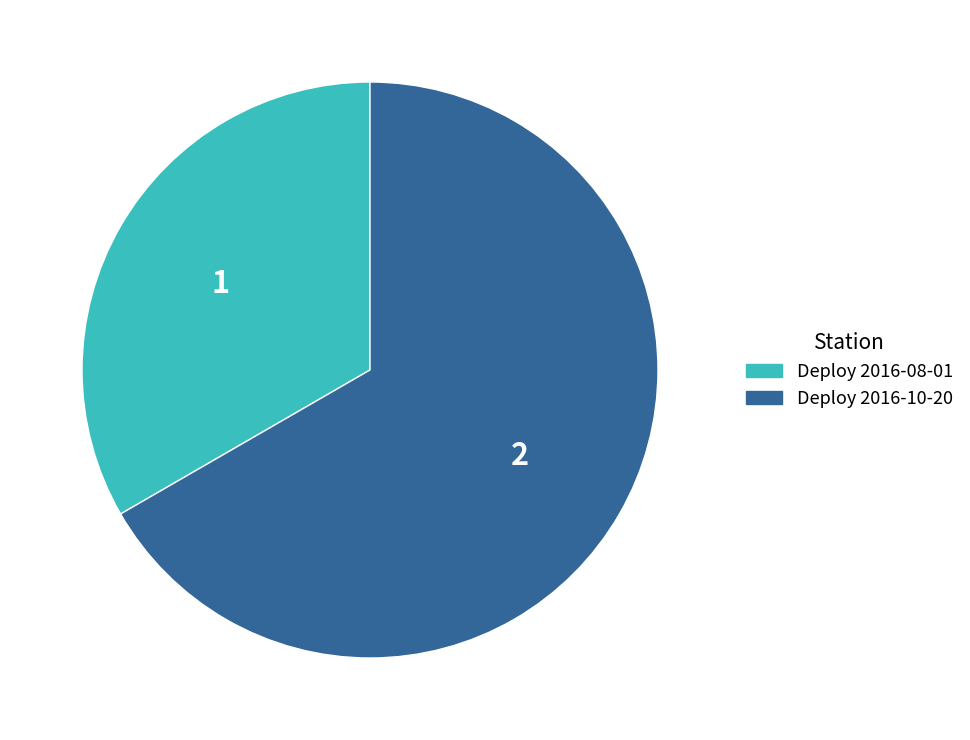

Is it true that Deploy 2016-08-01 is 33% of the pie?

True